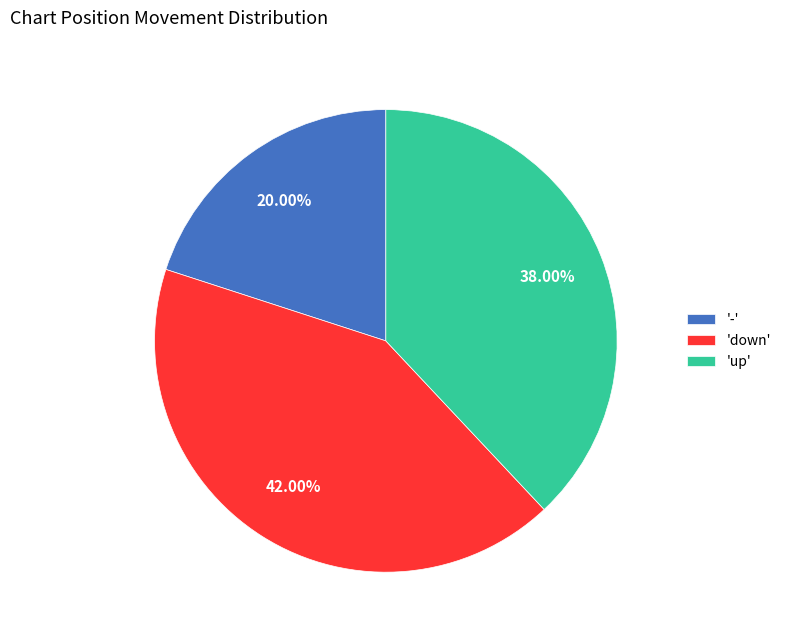

Count the number of slices in the pie.

3